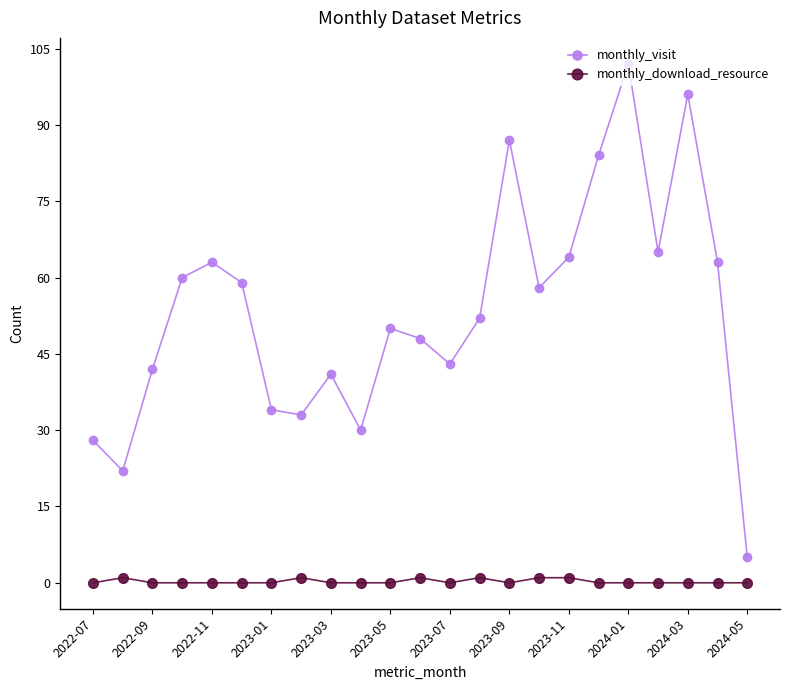

How many lines are shown in the chart?

2